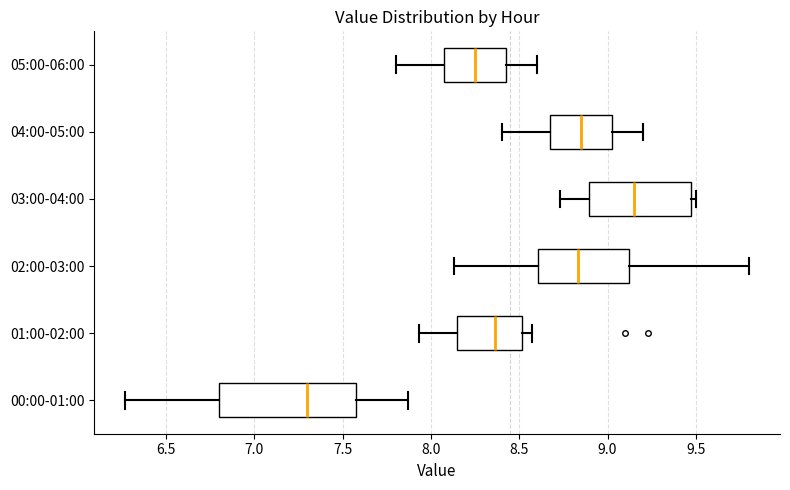

Comparing the boxes themselves (not the whiskers), which one is the widest?

00:00-01:00